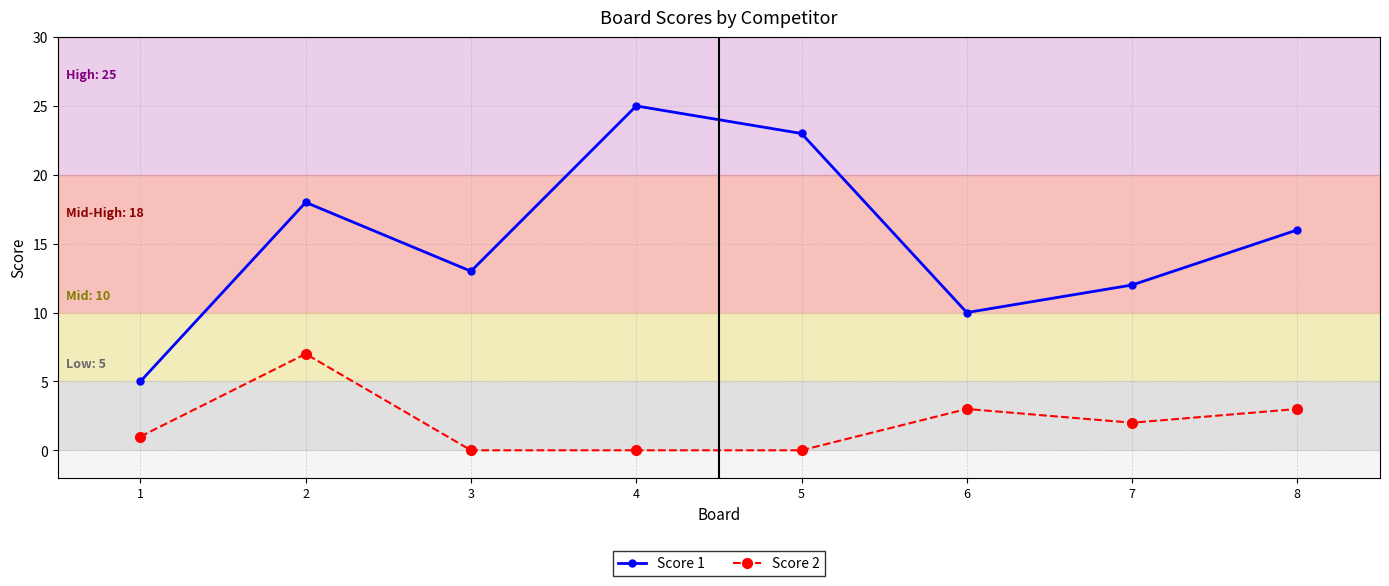

What are all the series names shown in the legend?

Score 1, Score 2